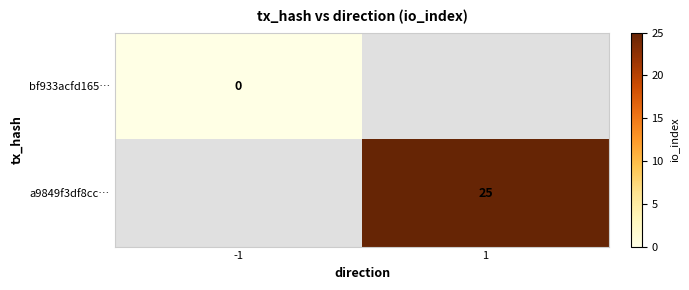

True or false: a9849f3df8cc… has a value of 25 at 1.

True